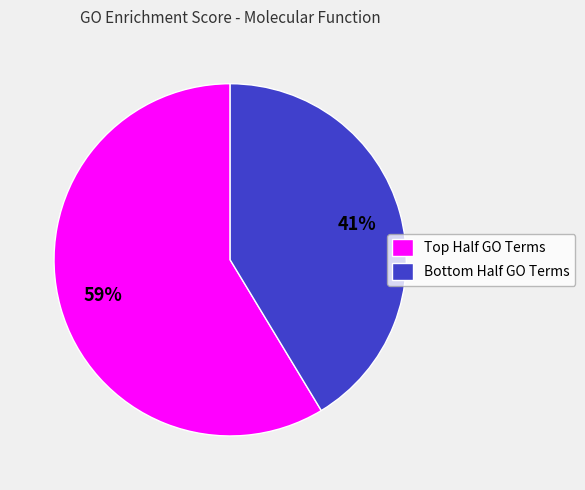

Which slice represents more than half of the pie?

Top Half GO Terms